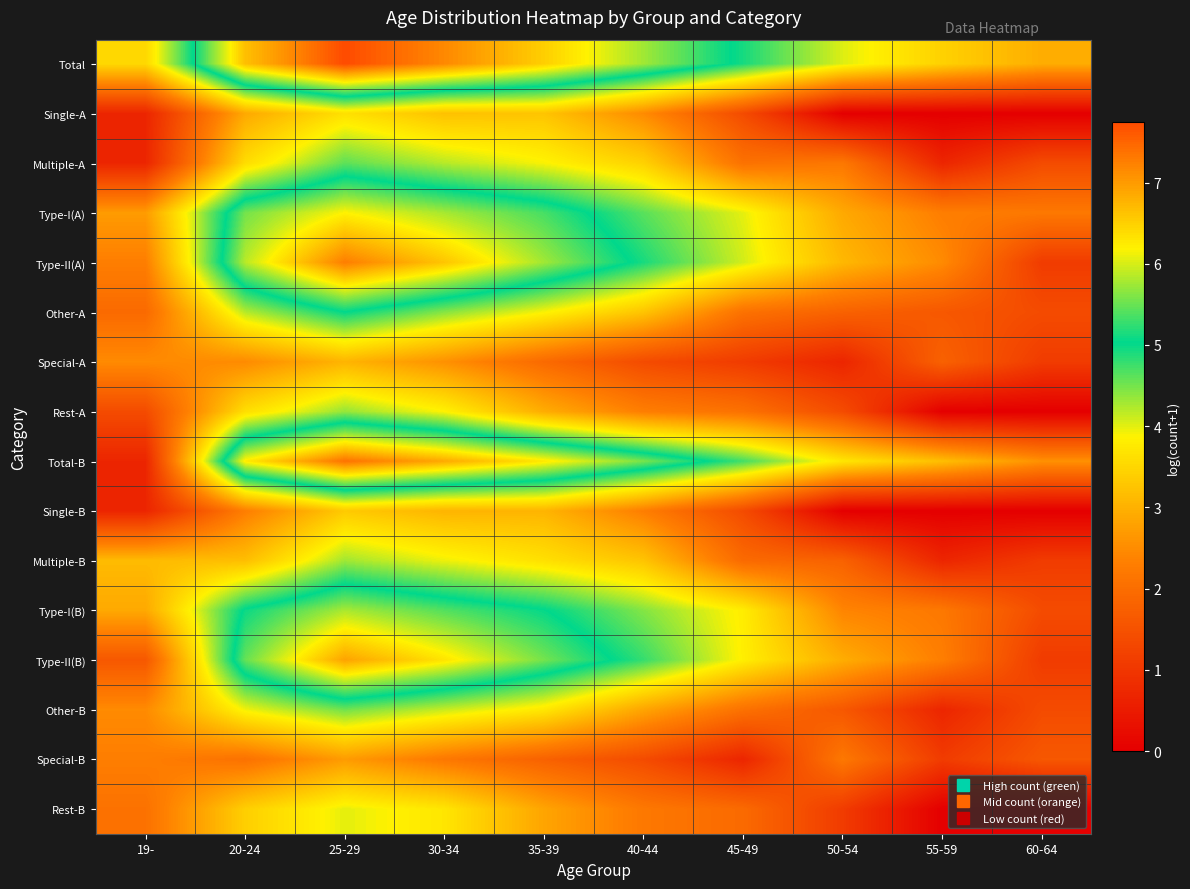

At how many categories does at least one series exceed 6?

4